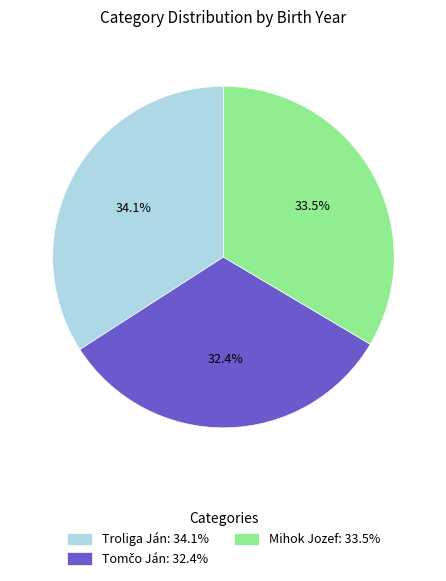

What percentage is NOT represented by Troliga Ján: 34.1%?

65.9%